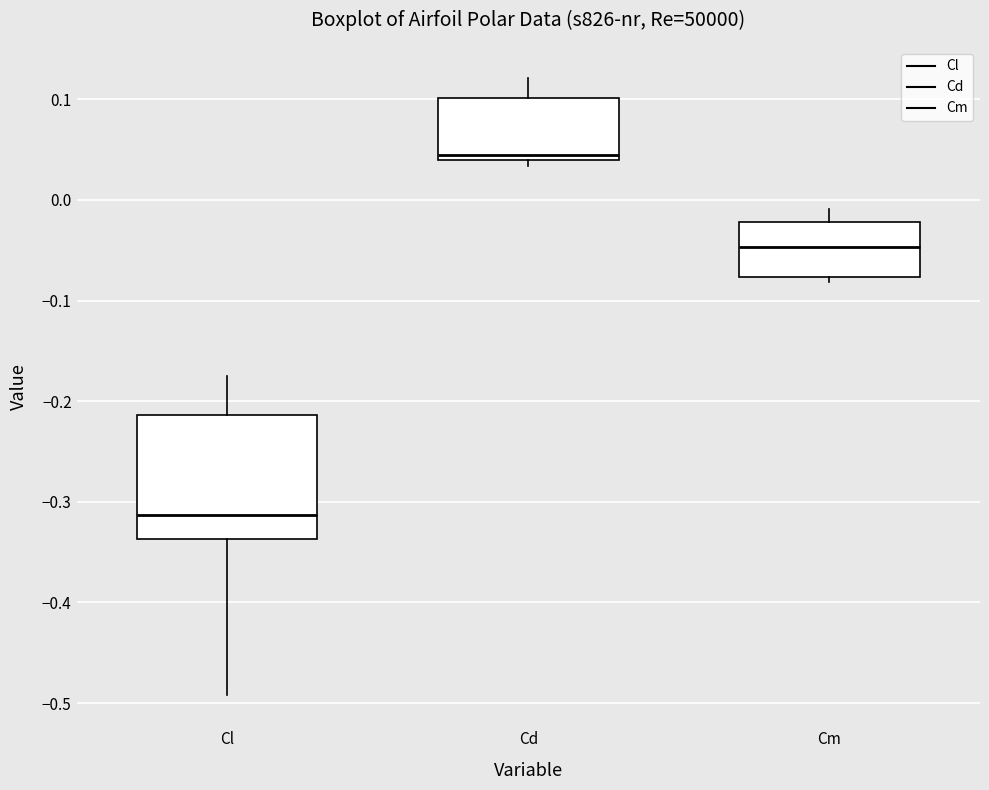

Reading left to right, transcribe this box plot: for each box, give where its median line is, the range the box spans, and where its two whiskers end, as read against the y-axis. The values are not printed on the chart, so give them approximately, as read against the axis.

Cl: median -0.31, box -0.34 to -0.21, whiskers -0.49 to -0.18
Cd: median 0.04 (just above the box's lower edge), box 0.04 to 0.10, whiskers 0.03 to 0.12
Cm: median -0.05, box -0.08 to -0.02, whiskers -0.08 (just below the box's lower edge) to -0.01